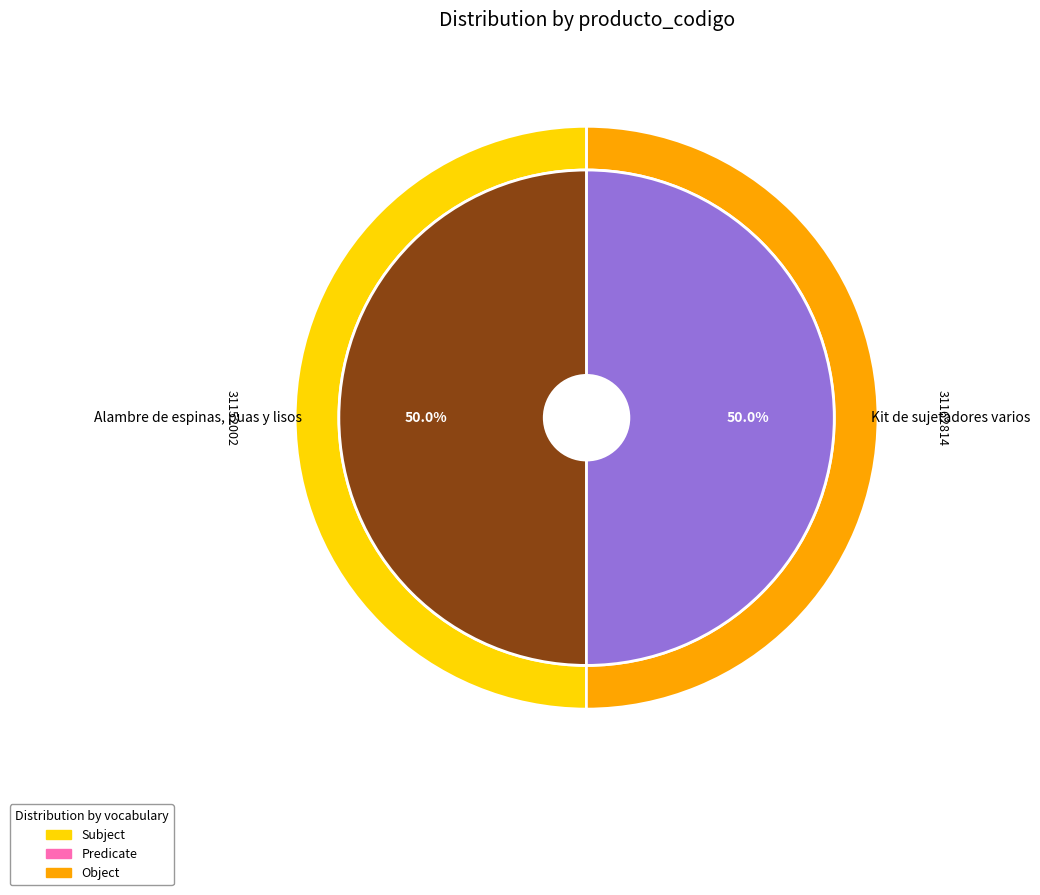

Which slice is the largest?

Kit de sujetadores varios